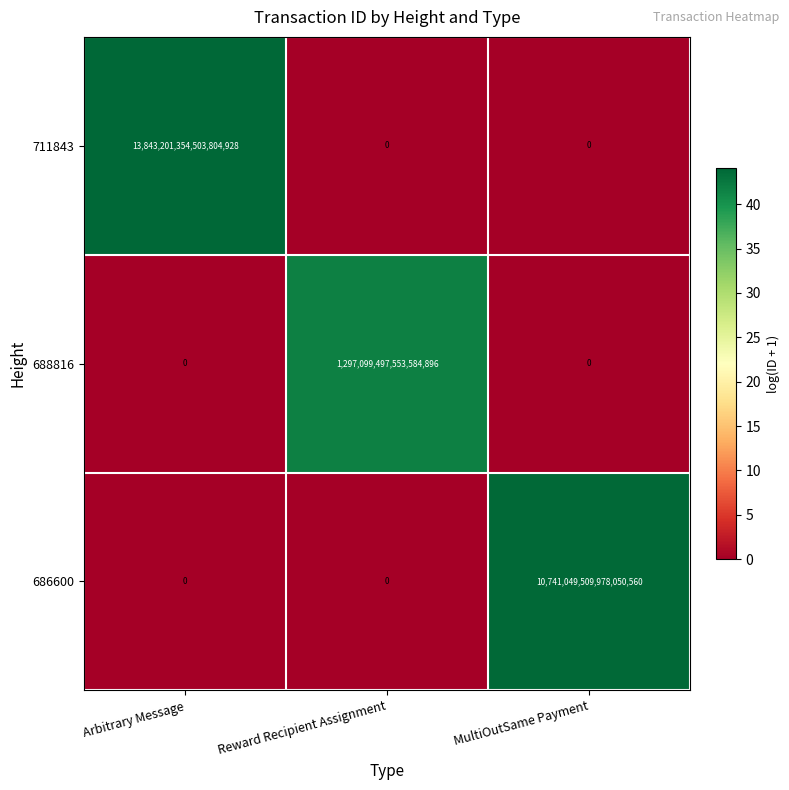

Which category has the highest value in the 688816 series?

Reward Recipient Assignment